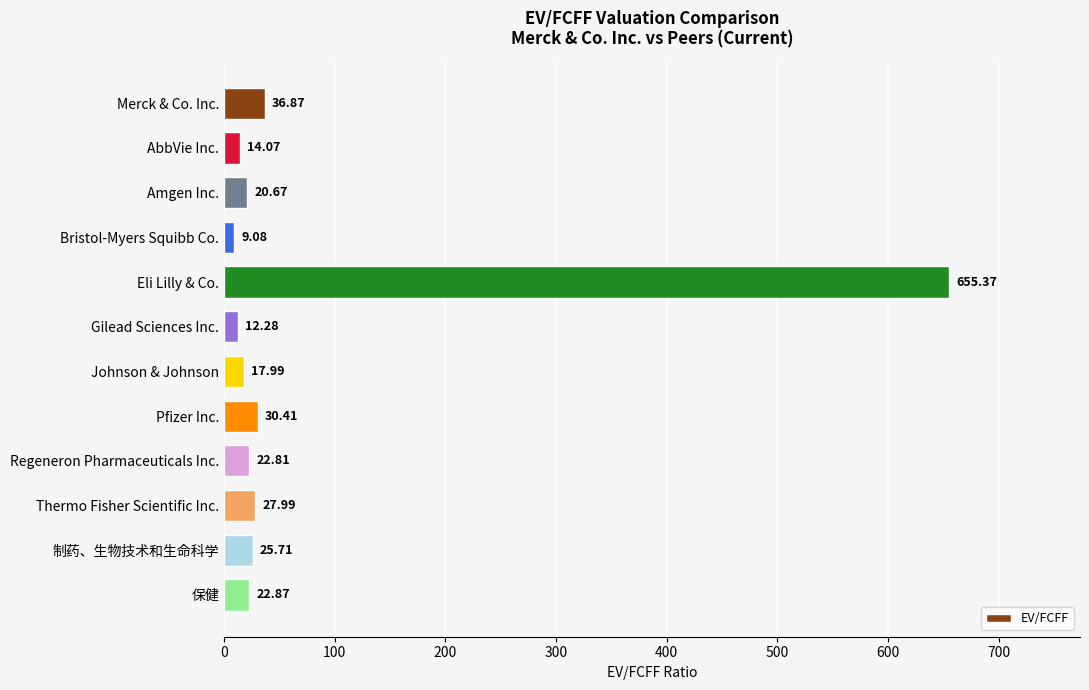

What is the label of the 11th bar from the top?

制药、生物技术和生命科学